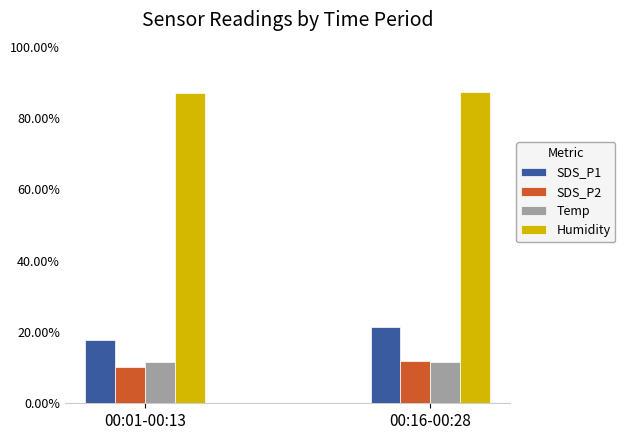

What is the total value across all series at 00:01-00:13?

126.6